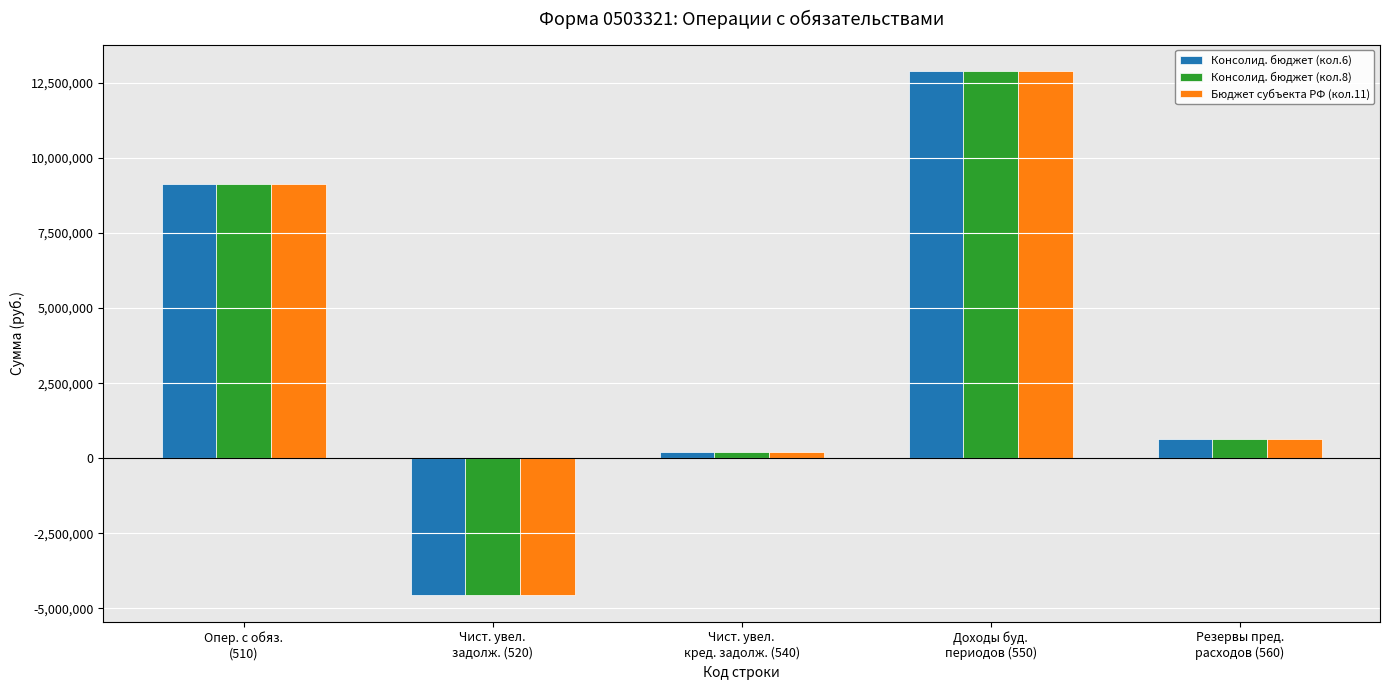

What position from the left is Доходы буд.
периодов (550)?

4